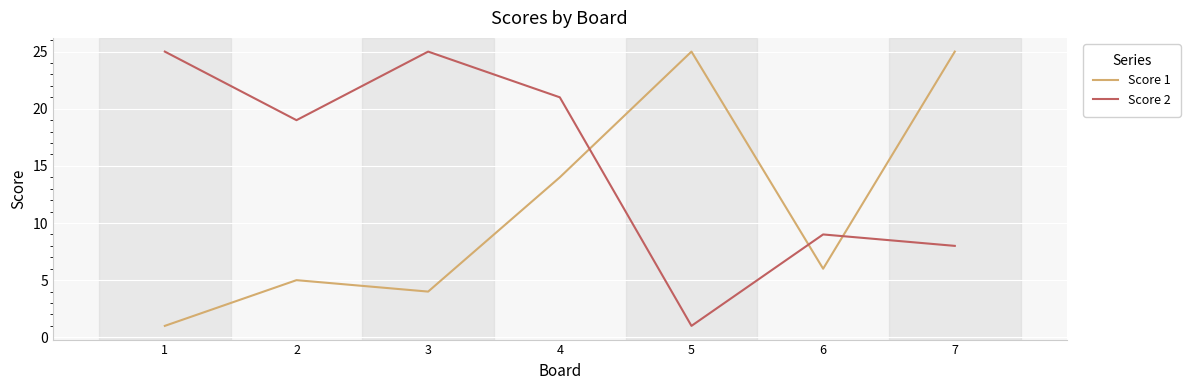

What is the smallest value displayed?

1